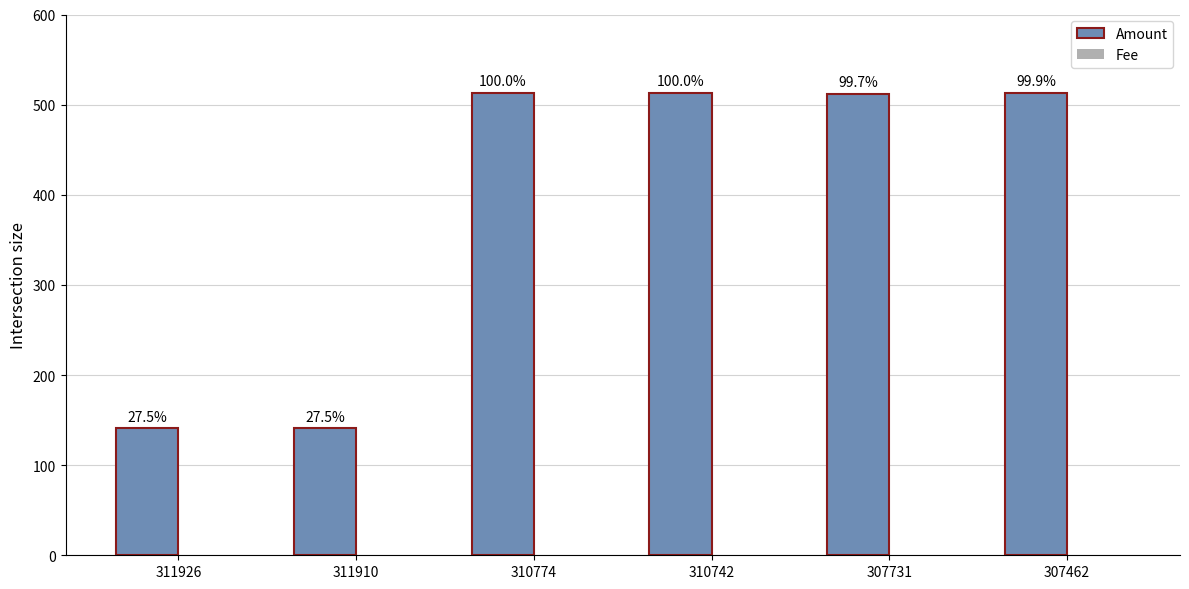

True or false: Fee has a value of 0.2 at 307462.

False